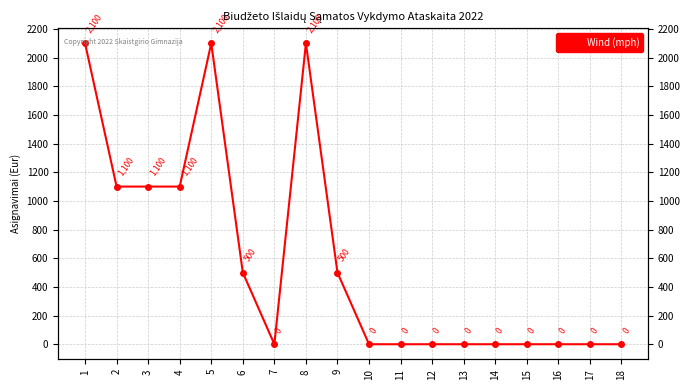

True or false: the data has more than 0 interior local peaks.

True